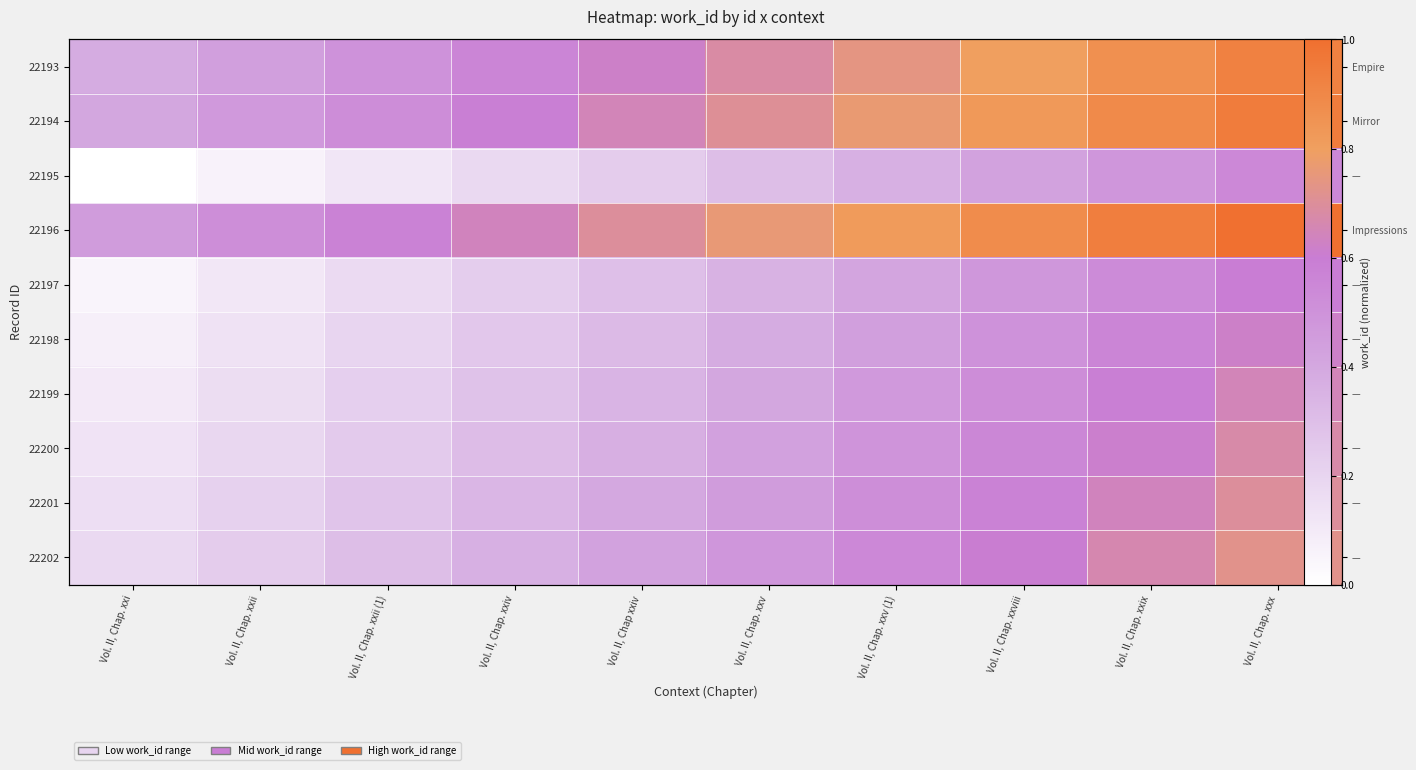

Is it true that 22195 equals 0.2 at Vol. II, Chap. xxi?

False